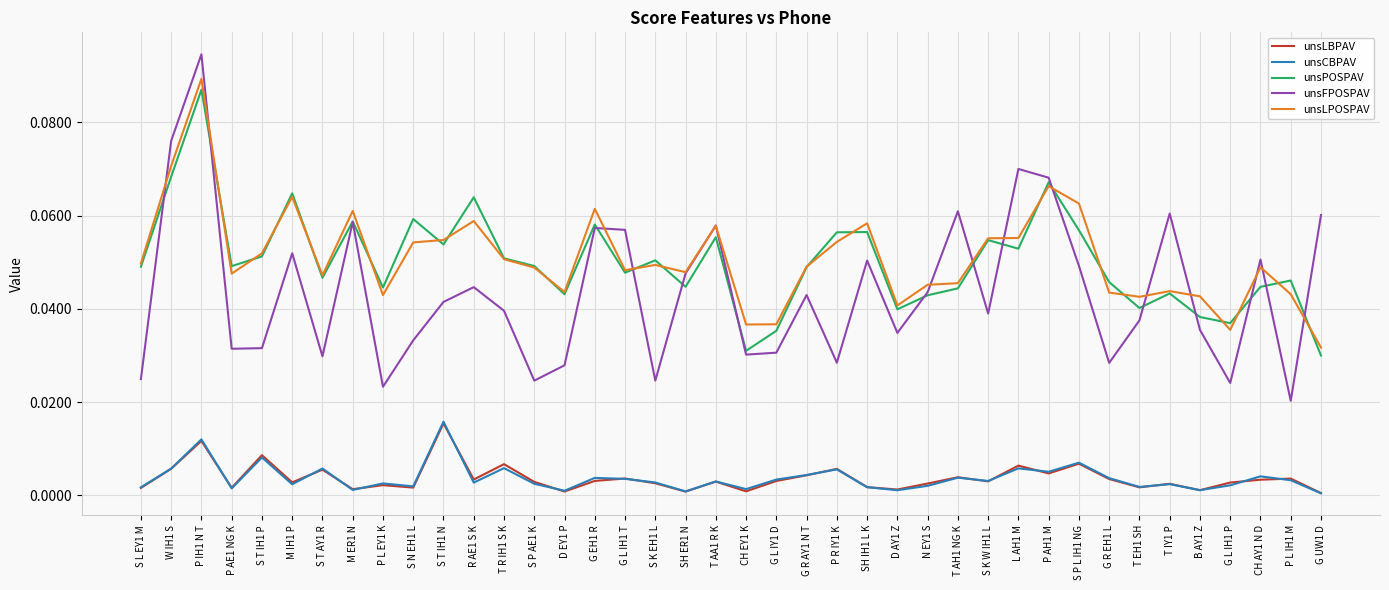

The value of unsFPOSPAV at G UW1 D is 0.0. True or false?

False